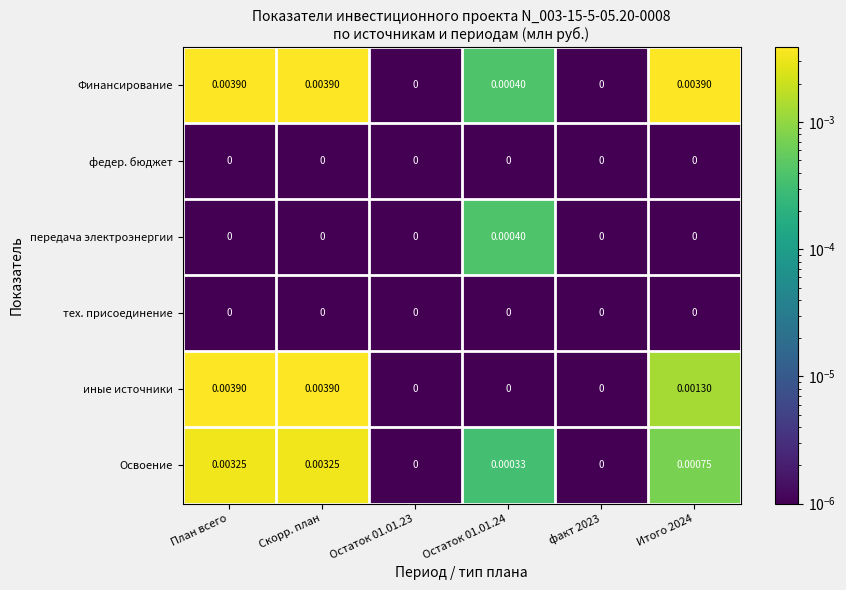

Is the value of иные источники at Скорр. план greater than the value of Финансирование at Остаток 01.01.24?

Yes